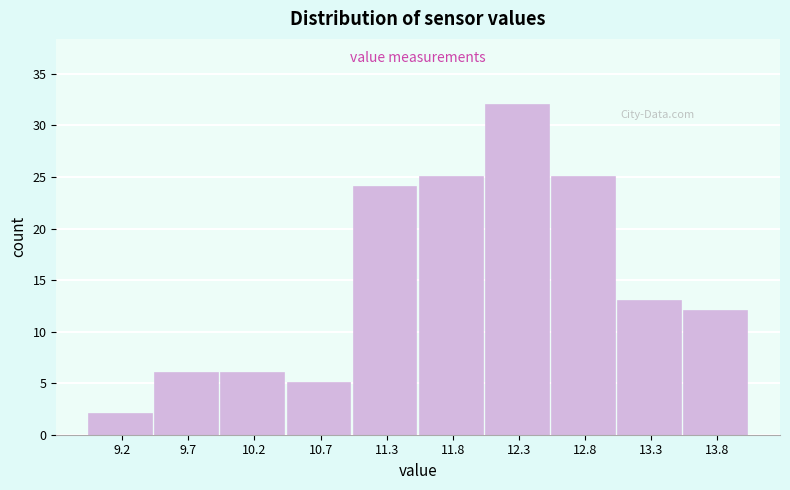

Over which range of the x-axis is the bar tallest?

12.0 to 12.5